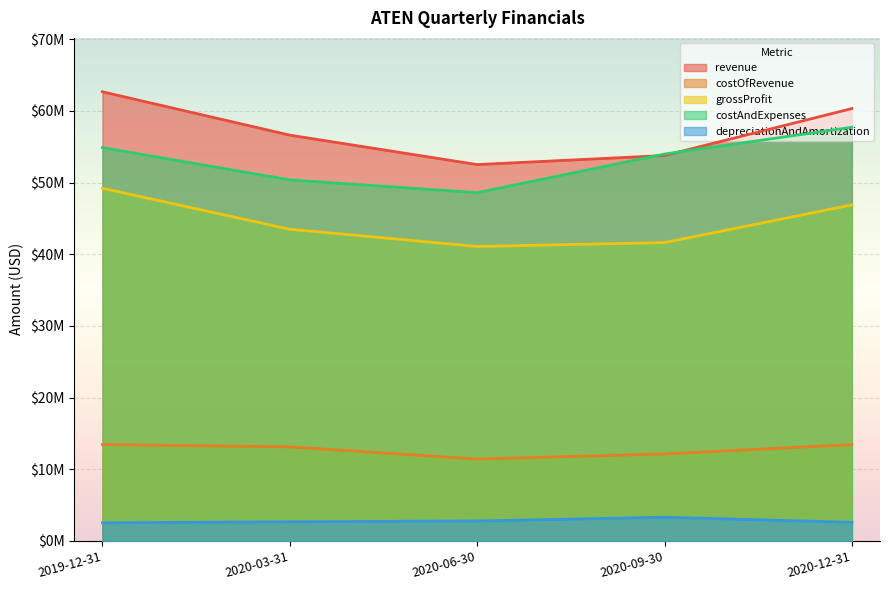

True or false: depreciationAndAmortization and revenue cross at least once.

False